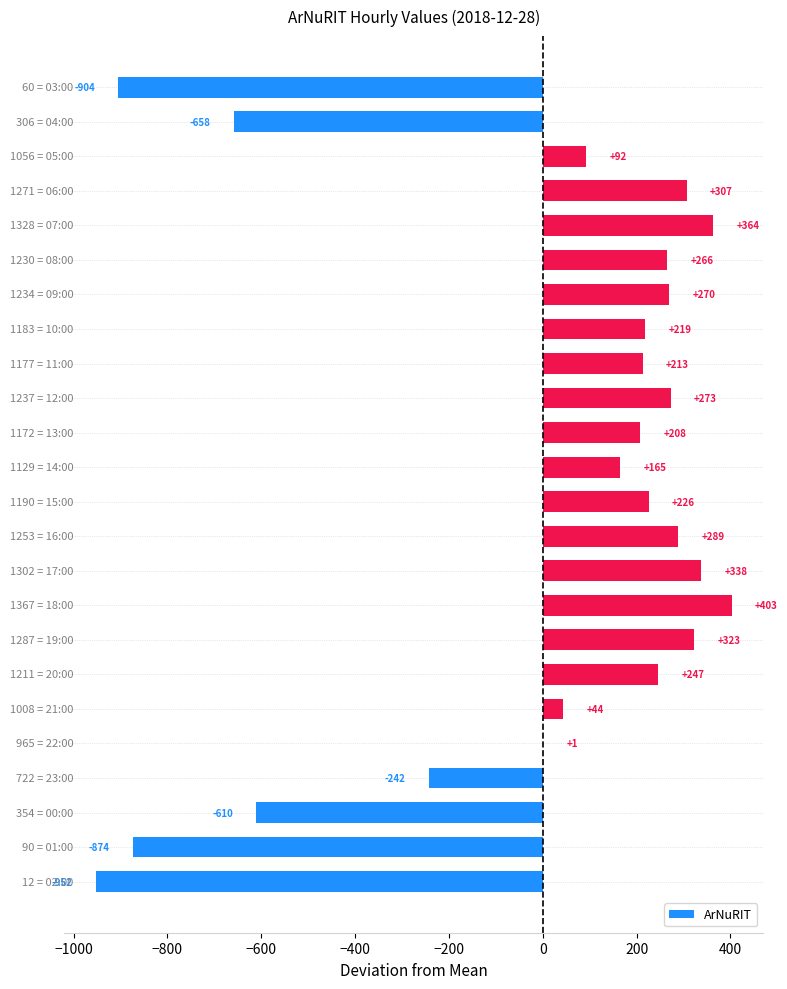

What is the maximum value shown in the chart?

402.7